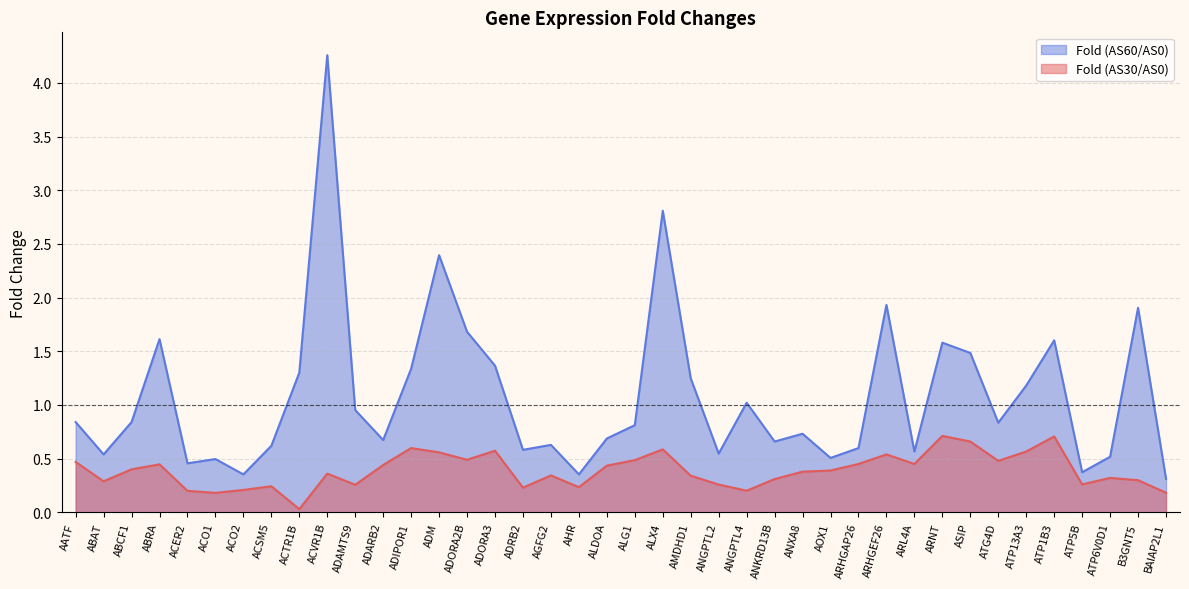

Which series has the widest spread of values?

Fold (AS60/AS0)